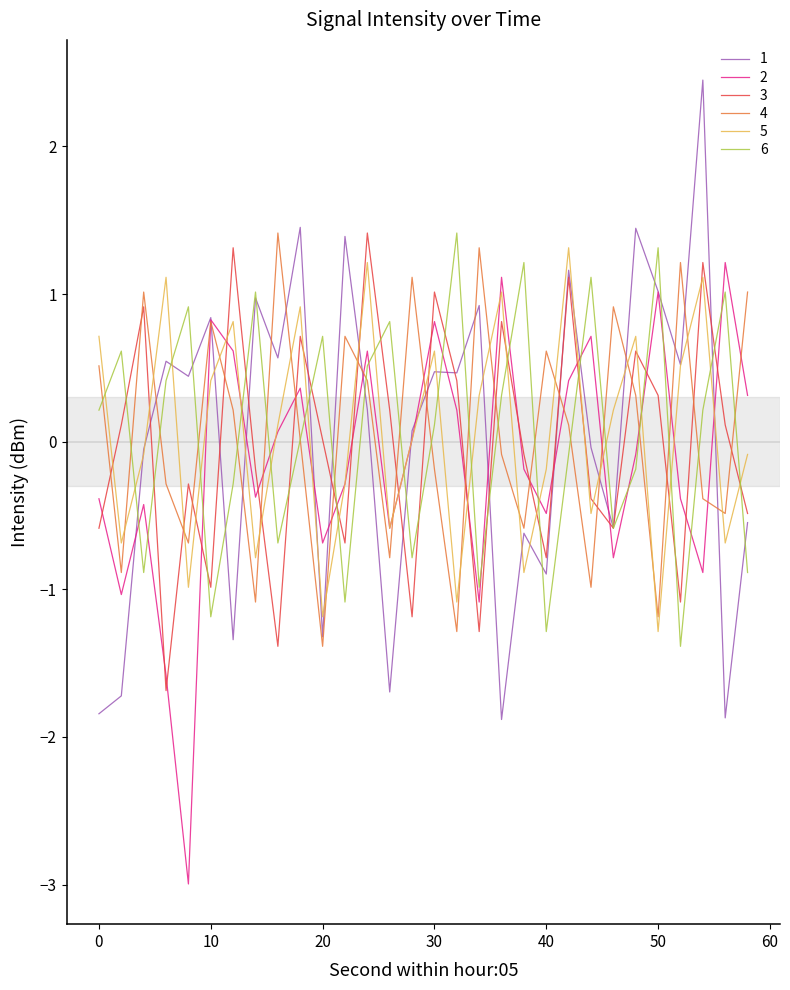

What is the smallest value displayed?

-3.0